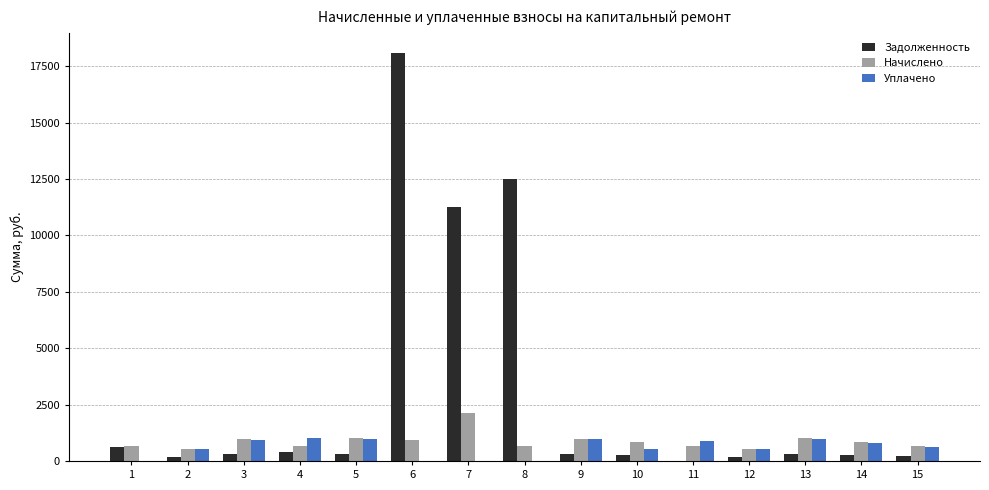

At which category is the sum across all series the highest?

6